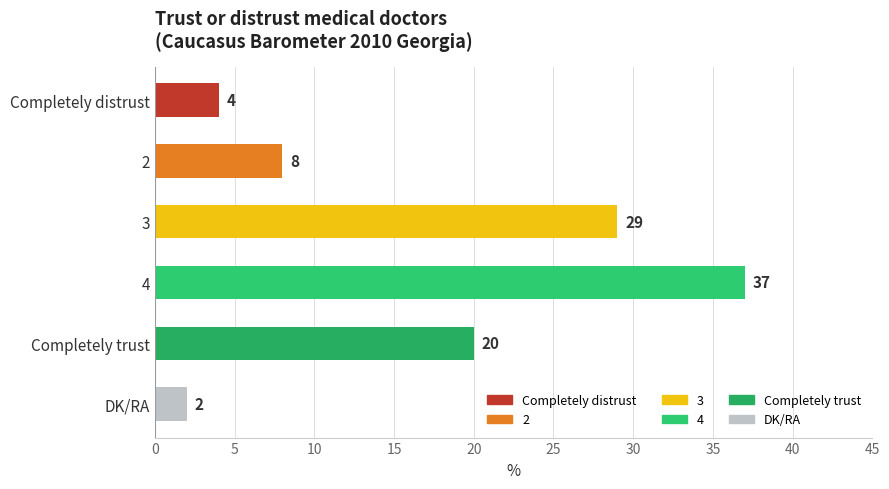

What is the change in value from 3 to Completely trust?

-9